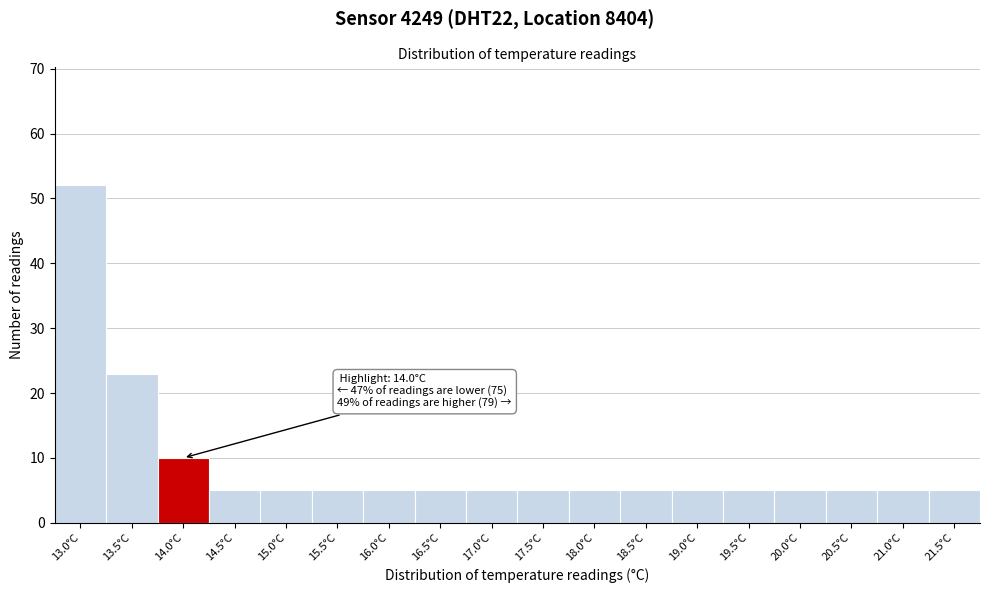

Reading left to right, extract all data points from this chart.

13.0°C=52	13.5°C=23	14.0°C=10	14.5°C=5	15.0°C=5	15.5°C=5	16.0°C=5	16.5°C=5	17.0°C=5	17.5°C=5	18.0°C=5	18.5°C=5	19.0°C=5	19.5°C=5	20.0°C=5	20.5°C=5	21.0°C=5	21.5°C=5